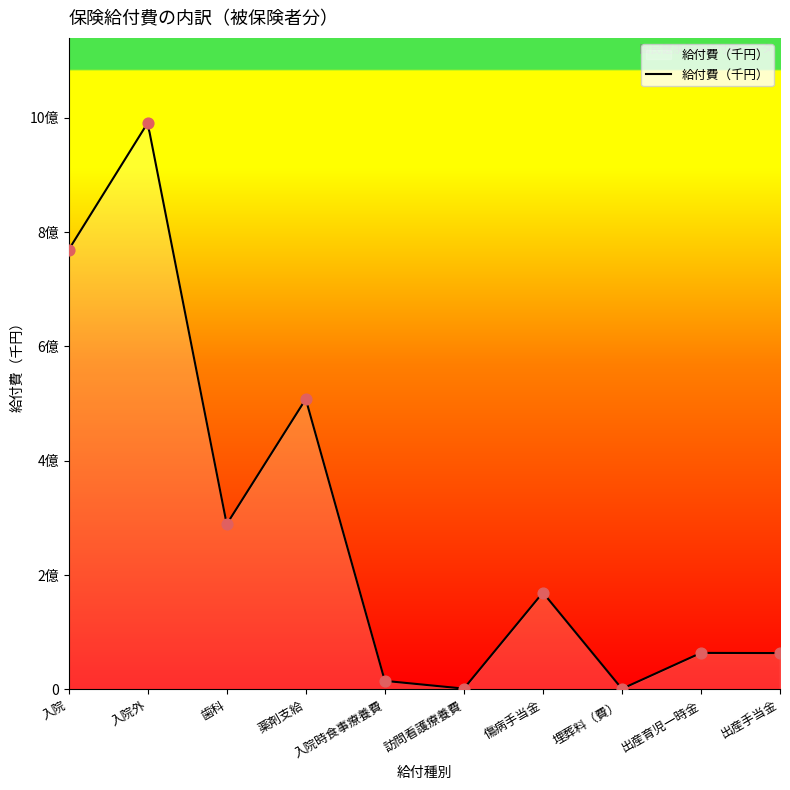

What is the change in value from 歯科 to 傷病手当金?

-119580461.0